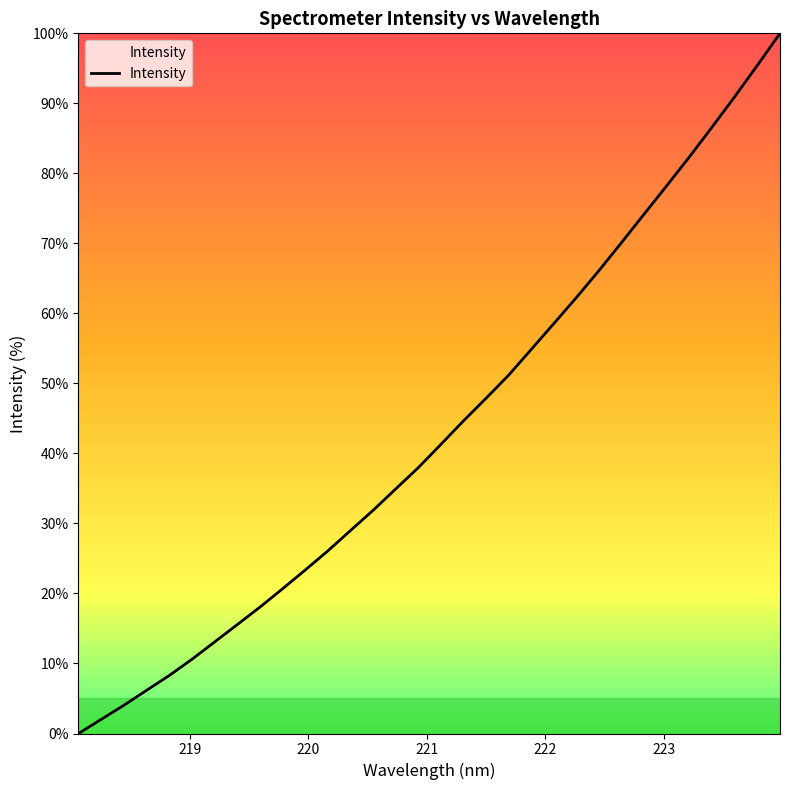

How many values exceed 41?

16